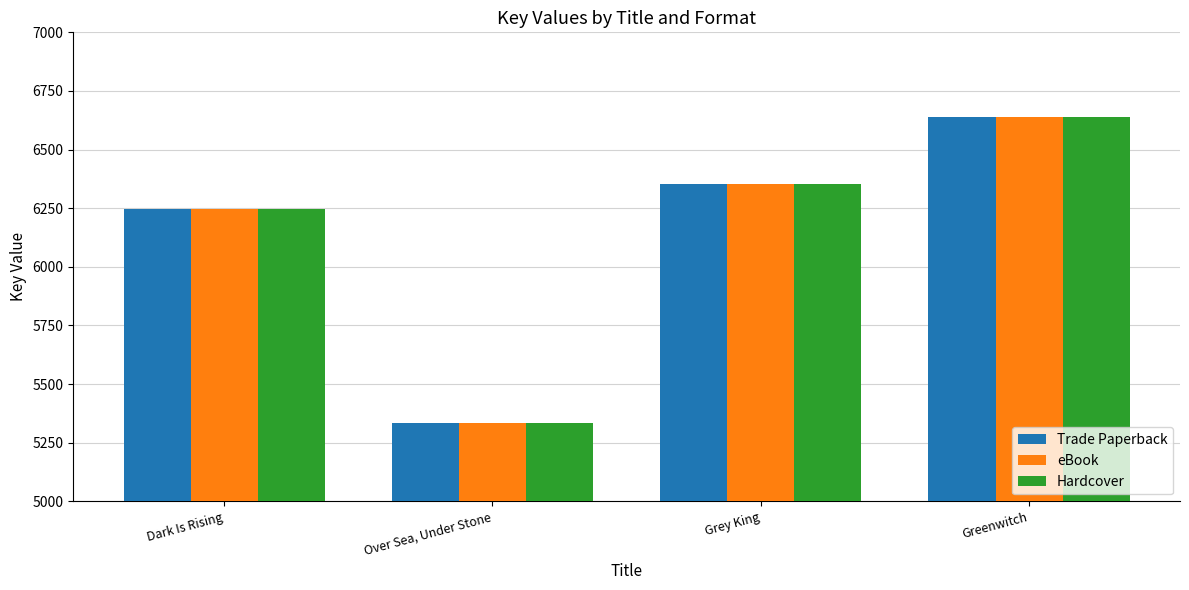

What is the difference between the maximum and second lowest values in the Trade Paperback series?

389